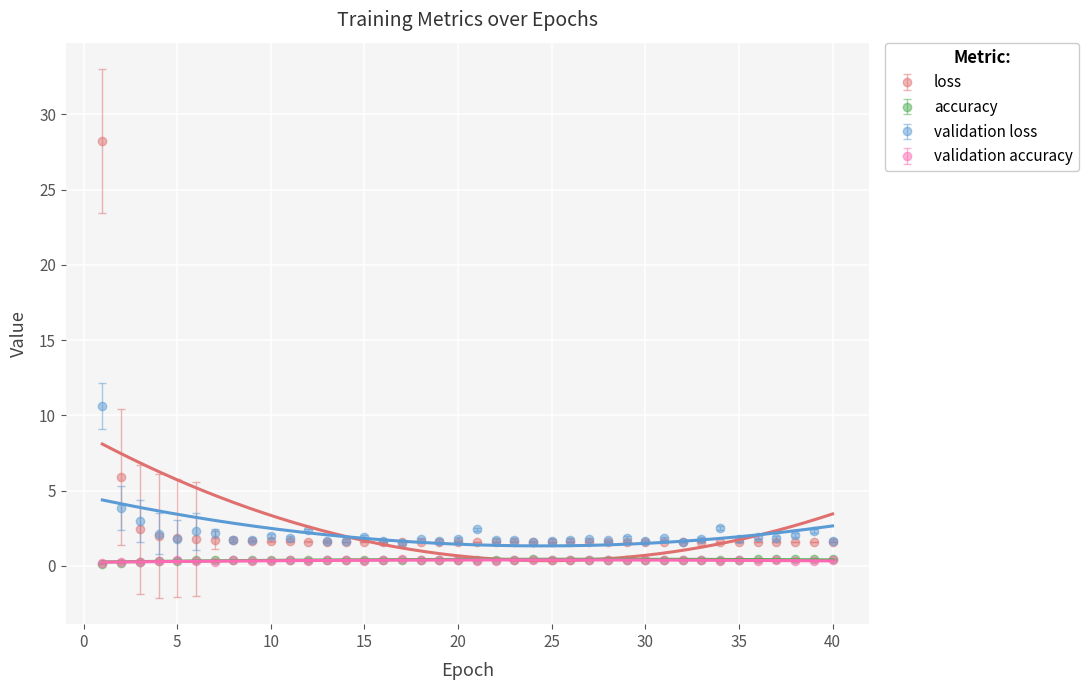

Rank the series by their maximum value, from lowest to highest.

accuracy, validation accuracy, validation loss, loss